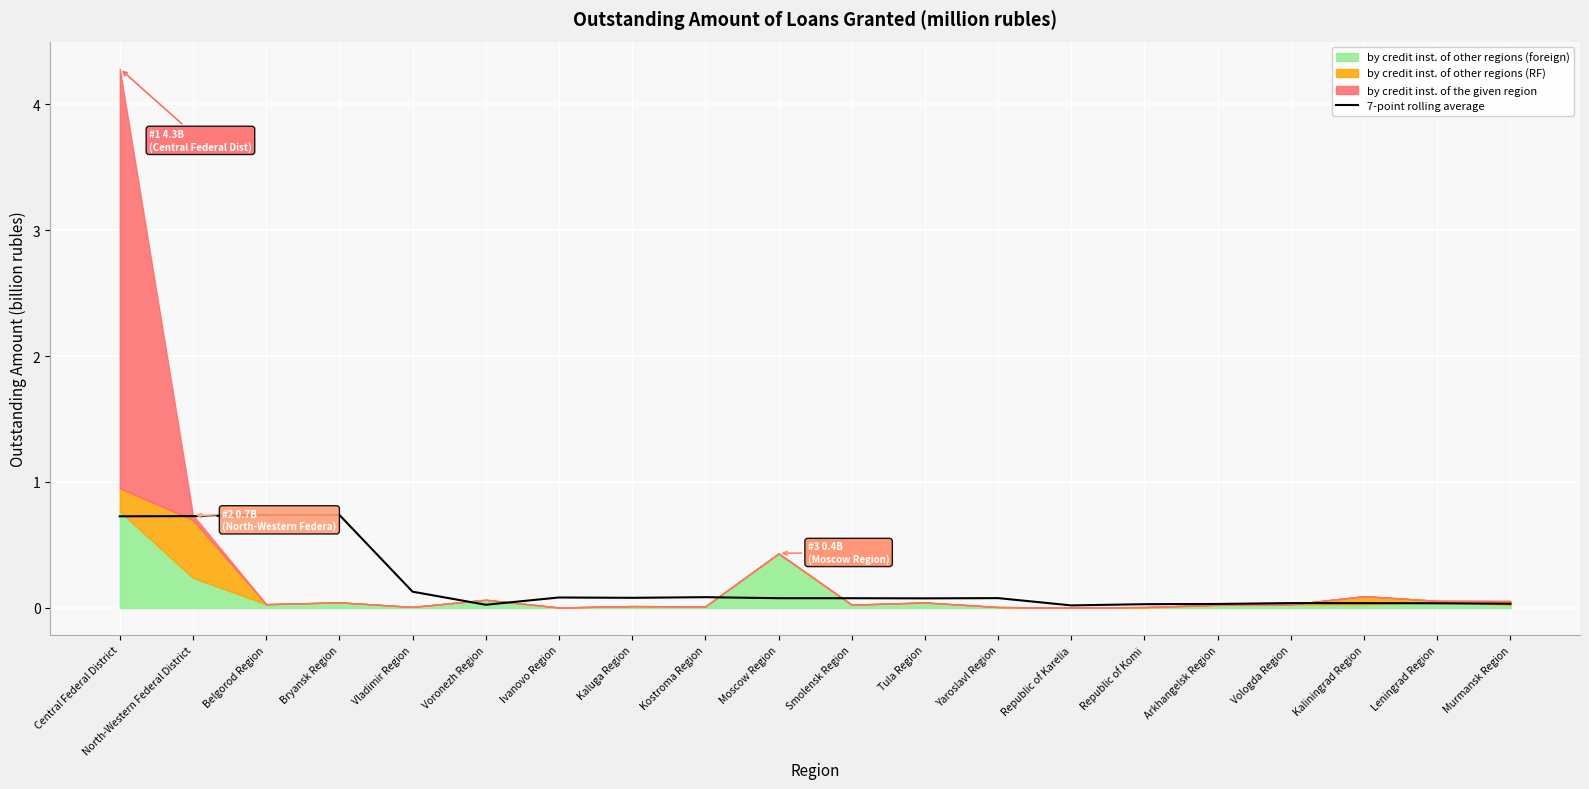

What is the value of the 2nd point from the left?

0.7